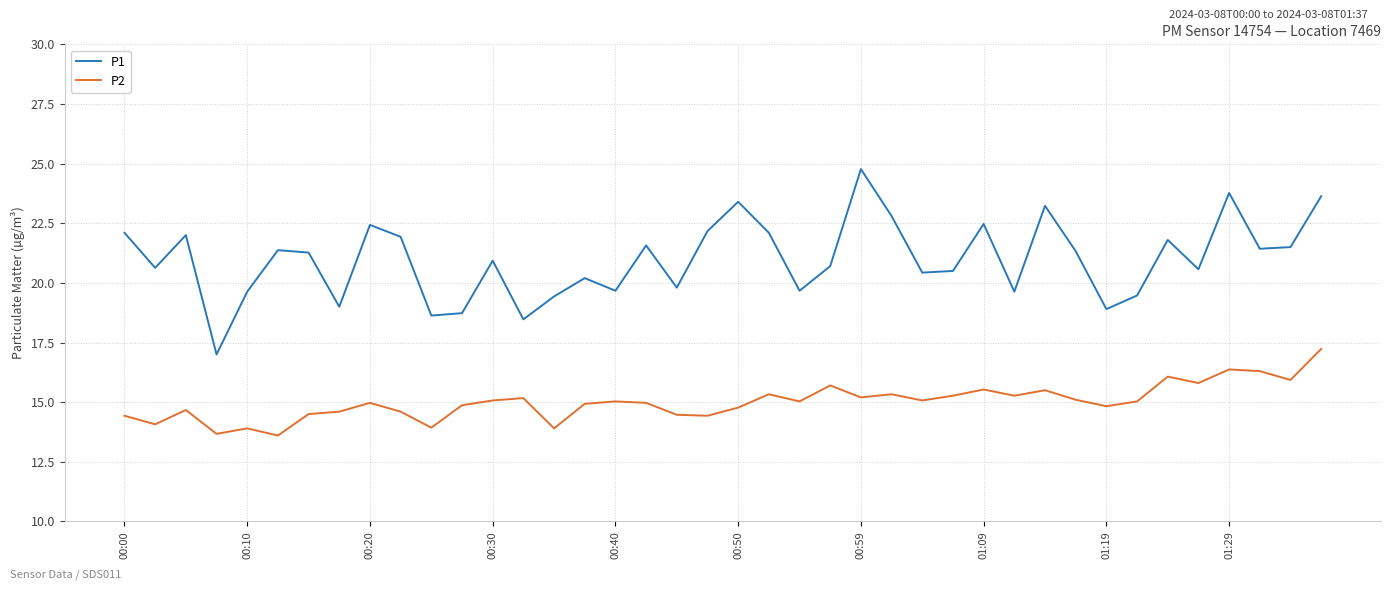

List the series in order of their peak value, lowest first.

P2, P1